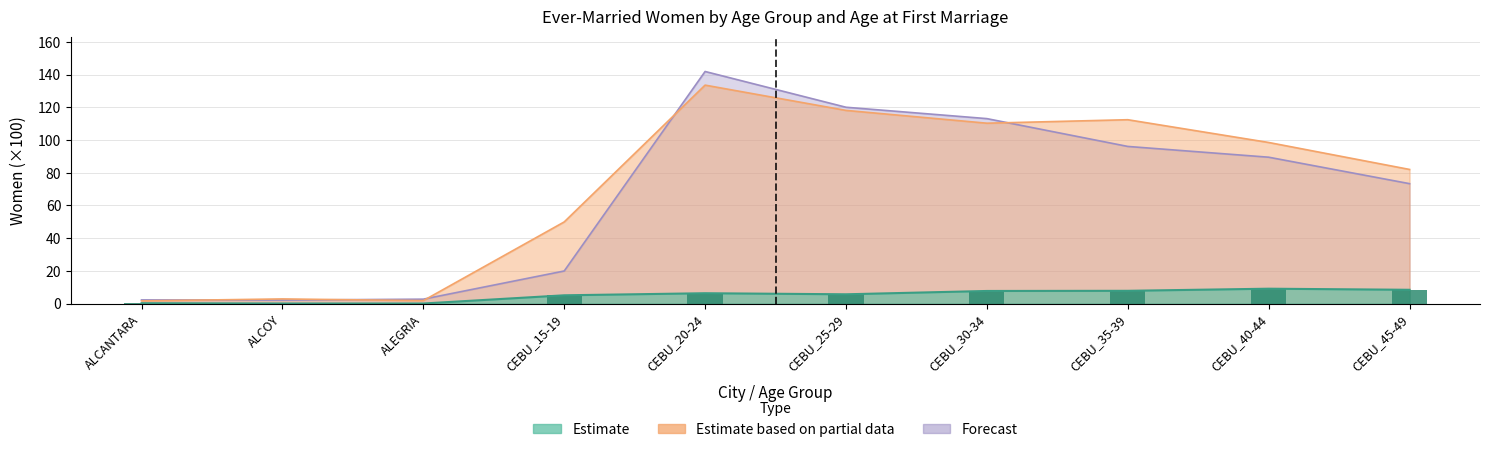

Is the value of Below 15 (Estimate) at CEBU_45-49 greater than the value of Age 18 (Estimate based on partial data) at ALEGRIA?

Yes